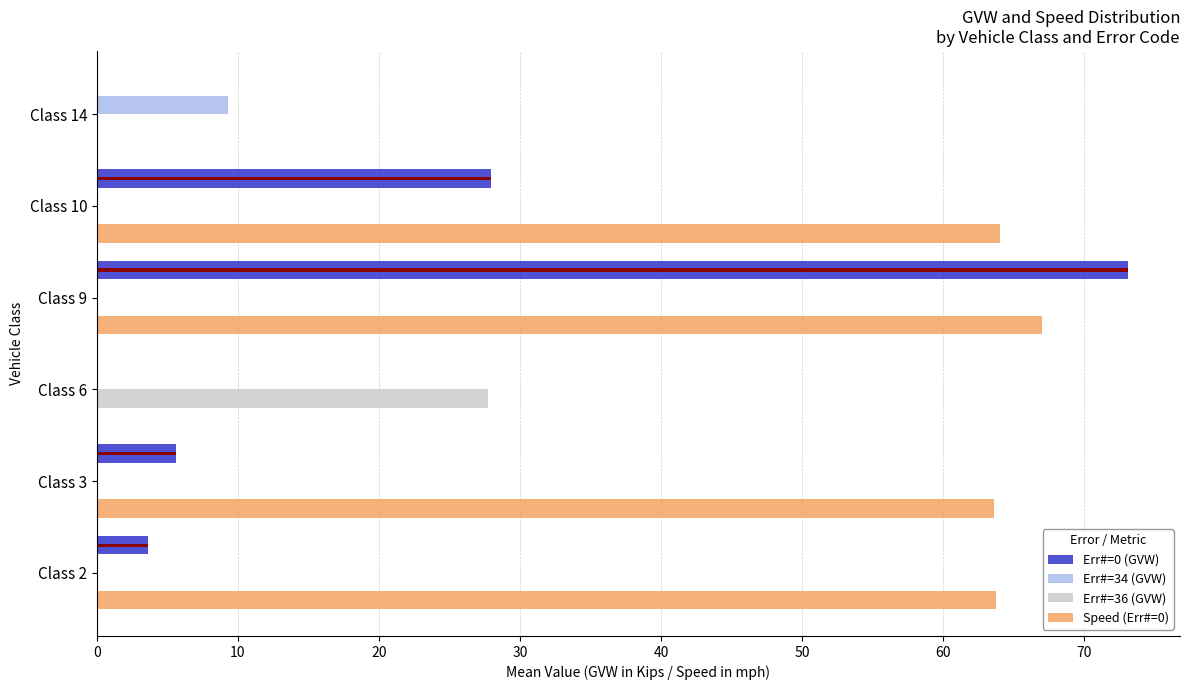

How many bars are there in each group?

4